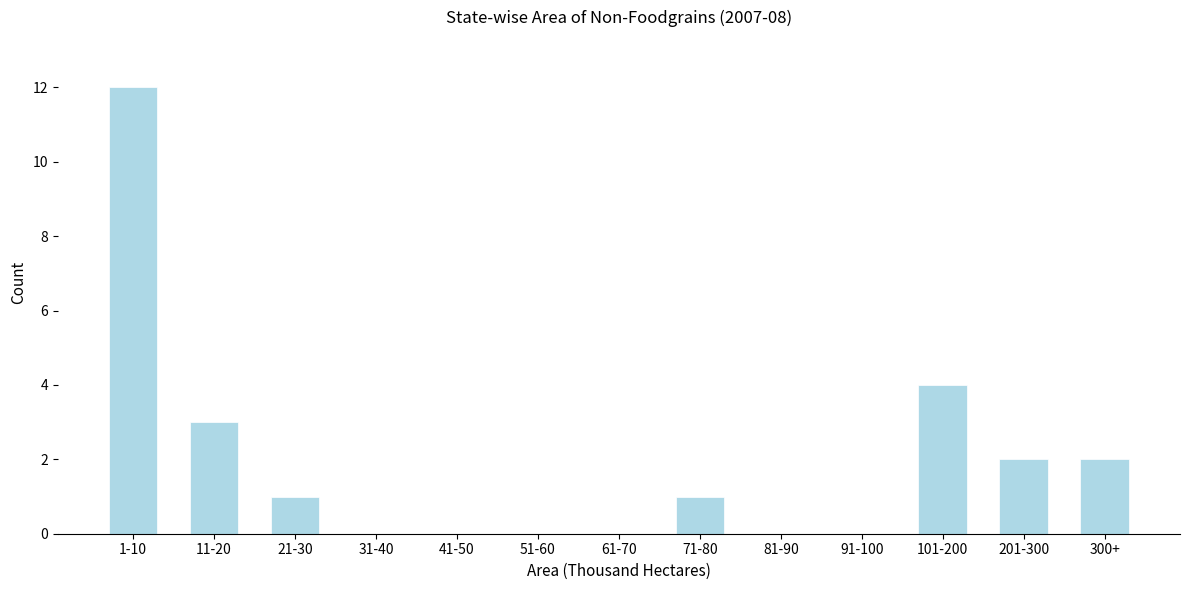

Reading left to right, transcribe all the data shown in this chart.

1-10=12	11-20=3	21-30=1	31-40=0	41-50=0	51-60=0	61-70=0	71-80=1	81-90=0	91-100=0	101-200=4	201-300=2	300+=2